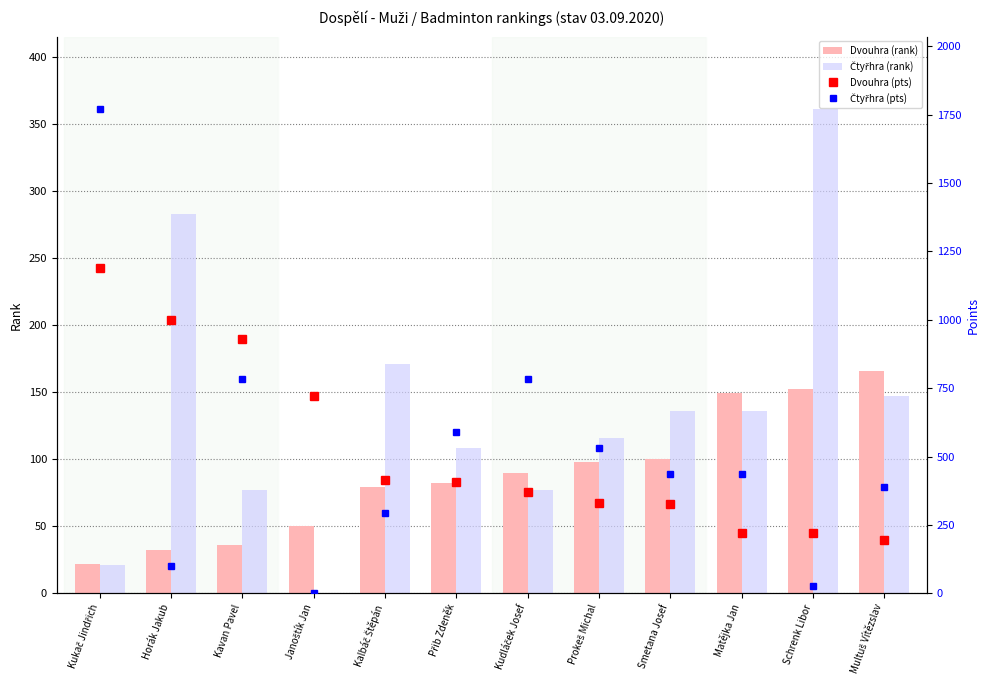

What is the sum of the Čtyřhra (rank) values at Schrenk Libor and Kukač Jindřich?

382